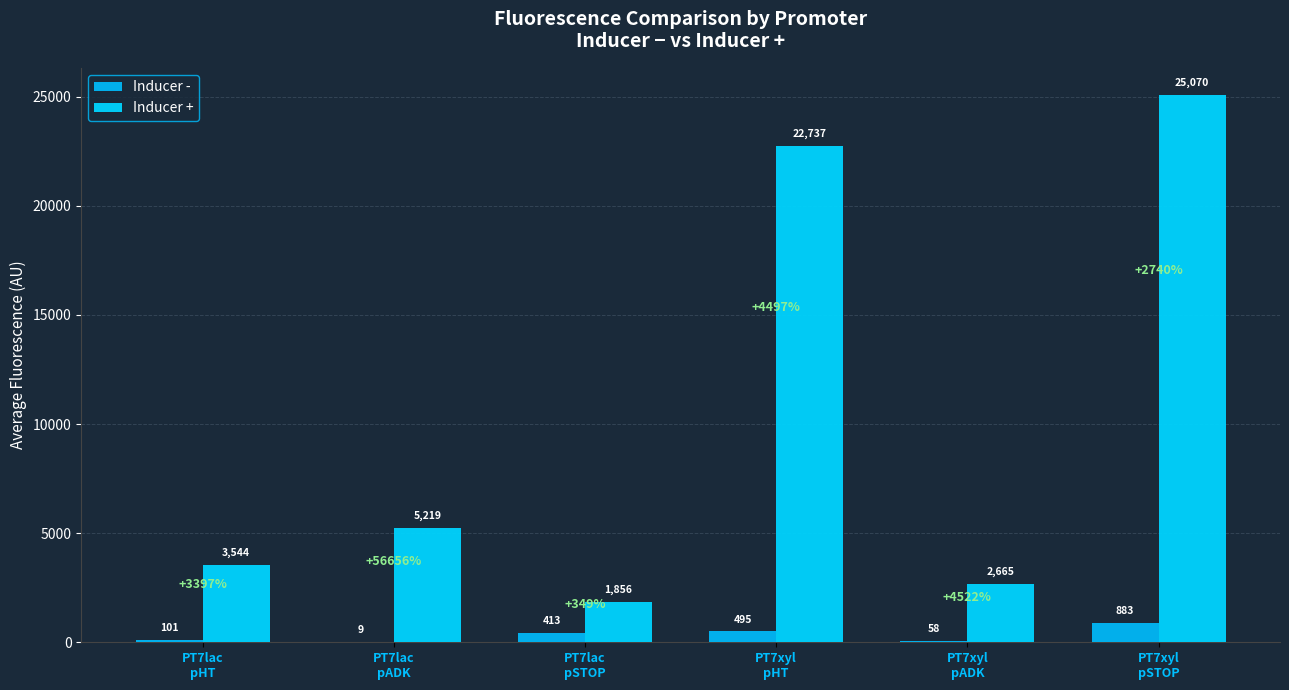

How many data points does each series have?

6